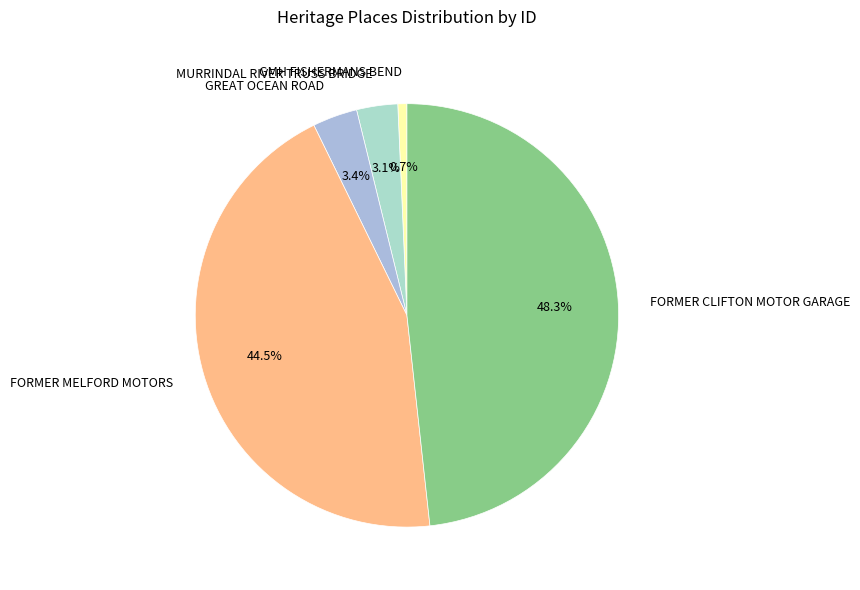

What percentage do FORMER CLIFTON MOTOR GARAGE and FORMER MELFORD MOTORS together represent?

92.8%